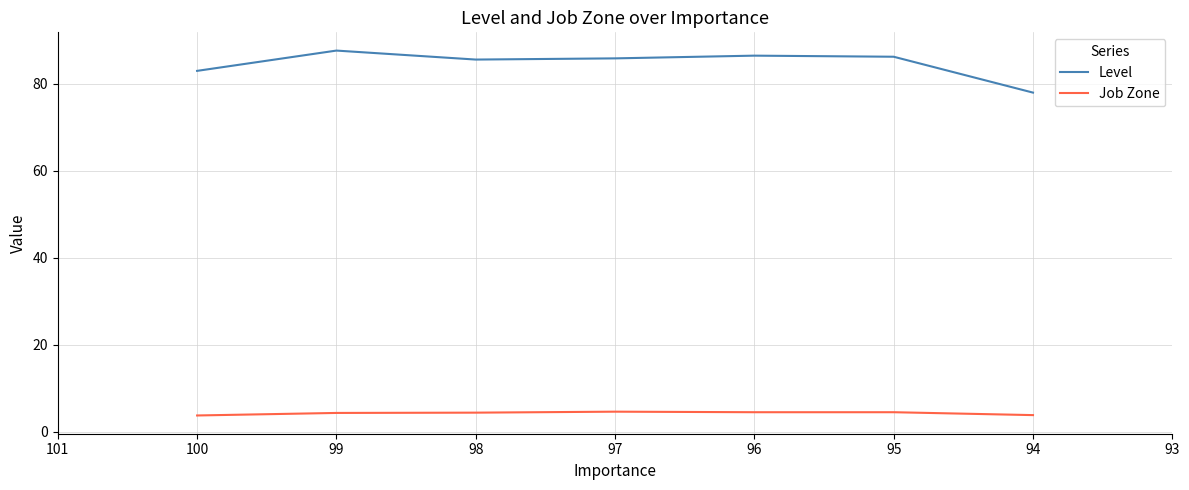

Which series has the largest range (max minus min)?

Level